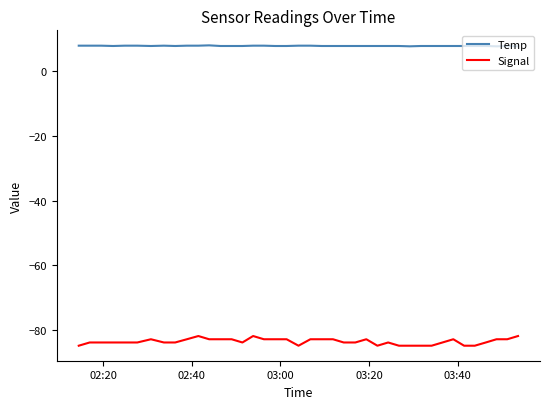

Which series has the largest total across all categories?

Temp